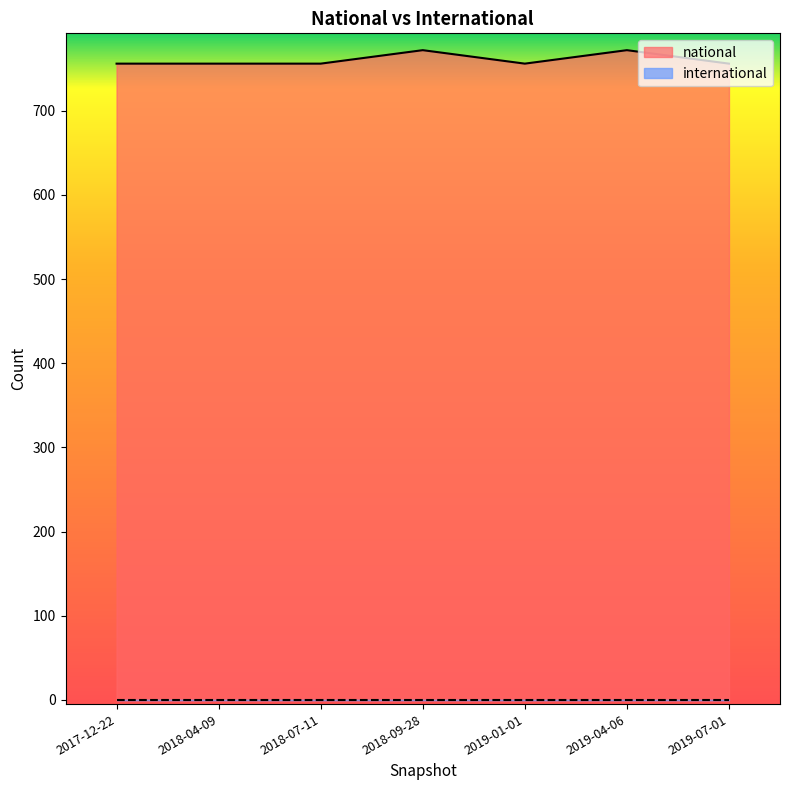

The value at 2018-04-09 is 1241. True or false?

False